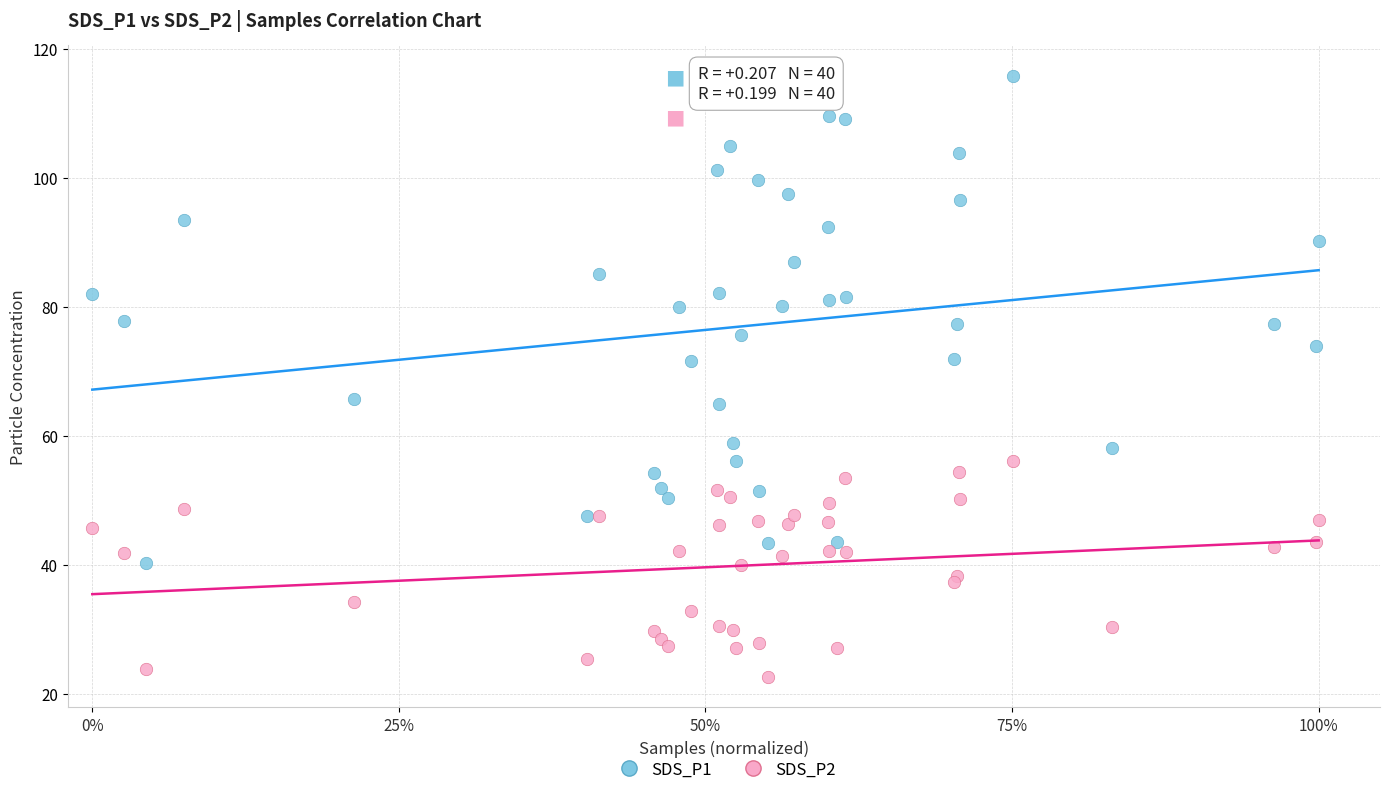

Which series reaches the minimum Y coordinate?

SDS_P2